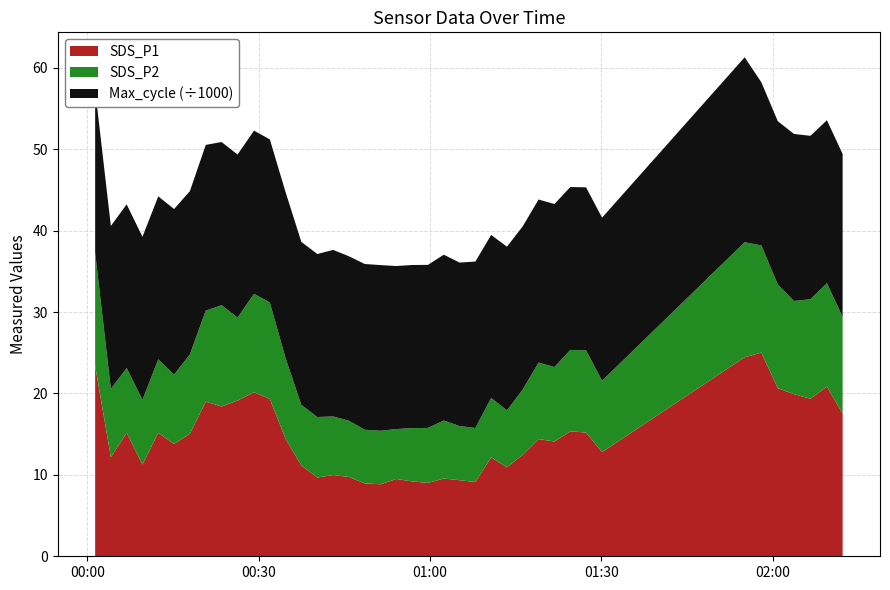

Reading left to right, transcribe all the data shown in this chart.

SDS_P1: 2021/01/26 00:01:21=23.4	2021/01/26 00:04:06=12.2	2021/01/26 00:06:52=15.2	2021/01/26 00:09:38=11.3	2021/01/26 00:12:24=15.2	2021/01/26 00:15:10=13.8	2021/01/26 00:17:56=15.1	2021/01/26 00:20:43=19.0	2021/01/26 00:23:29=18.4	2021/01/26 00:26:17=19.1	2021/01/26 00:29:10=20.1	2021/01/26 00:31:56=19.3	2021/01/26 00:34:41=14.4	2021/01/26 00:37:27=11.2	2021/01/26 00:40:15=9.7	2021/01/26 00:43:01=10.0	2021/01/26 00:45:47=9.8	2021/01/26 00:48:33=8.9	2021/01/26 00:51:19=8.8	2021/01/26 00:54:05=9.5	2021/01/26 00:56:50=9.2	2021/01/26 00:59:37=9.0	2021/01/26 01:02:23=9.6	2021/01/26 01:05:09=9.3	2021/01/26 01:07:55=9.1	2021/01/26 01:10:41=12.2	2021/01/26 01:13:27=10.9	2021/01/26 01:16:13=12.5	2021/01/26 01:18:59=14.4	2021/01/26 01:21:46=14.1	2021/01/26 01:24:32=15.3	2021/01/26 01:27:18=15.2	2021/01/26 01:30:06=12.8	2021/01/26 01:55:04=24.4	2021/01/26 01:57:59=25.0	2021/01/26 02:00:52=20.6	2021/01/26 02:03:42=19.9	2021/01/26 02:06:35=19.4	2021/01/26 02:09:28=20.9	2021/01/26 02:12:13=17.5
SDS_P2: 2021/01/26 00:01:21=13.9	2021/01/26 00:04:06=8.4	2021/01/26 00:06:52=8.0	2021/01/26 00:09:38=8.0	2021/01/26 00:12:24=9.0	2021/01/26 00:15:10=8.5	2021/01/26 00:17:56=9.8	2021/01/26 00:20:43=11.2	2021/01/26 00:23:29=12.4	2021/01/26 00:26:17=10.2	2021/01/26 00:29:10=12.1	2021/01/26 00:31:56=11.8	2021/01/26 00:34:41=9.9	2021/01/26 00:37:27=7.5	2021/01/26 00:40:15=7.4	2021/01/26 00:43:01=7.2	2021/01/26 00:45:47=6.9	2021/01/26 00:48:33=6.6	2021/01/26 00:51:19=6.6	2021/01/26 00:54:05=6.1	2021/01/26 00:56:50=6.5	2021/01/26 00:59:37=6.8	2021/01/26 01:02:23=7.1	2021/01/26 01:05:09=6.7	2021/01/26 01:07:55=6.6	2021/01/26 01:10:41=7.3	2021/01/26 01:13:27=7.0	2021/01/26 01:16:13=8.0	2021/01/26 01:18:59=9.4	2021/01/26 01:21:46=9.2	2021/01/26 01:24:32=10.0	2021/01/26 01:27:18=10.1	2021/01/26 01:30:06=8.8	2021/01/26 01:55:04=14.1	2021/01/26 01:57:59=13.2	2021/01/26 02:00:52=12.8	2021/01/26 02:03:42=11.4	2021/01/26 02:06:35=12.2	2021/01/26 02:09:28=12.7	2021/01/26 02:12:13=11.9
Max_cycle: 2021/01/26 00:01:21=20021.0	2021/01/26 00:04:06=20022.0	2021/01/26 00:06:52=20108.0	2021/01/26 00:09:38=20033.0	2021/01/26 00:12:24=20022.0	2021/01/26 00:15:10=20343.0	2021/01/26 00:17:56=20061.0	2021/01/26 00:20:43=20362.0	2021/01/26 00:23:29=20049.0	2021/01/26 00:26:17=20029.0	2021/01/26 00:29:10=20048.0	2021/01/26 00:31:56=20033.0	2021/01/26 00:34:41=20405.0	2021/01/26 00:37:27=20025.0	2021/01/26 00:40:15=20025.0	2021/01/26 00:43:01=20462.0	2021/01/26 00:45:47=20212.0	2021/01/26 00:48:33=20361.0	2021/01/26 00:51:19=20357.0	2021/01/26 00:54:05=20029.0	2021/01/26 00:56:50=20037.0	2021/01/26 00:59:37=20033.0	2021/01/26 01:02:23=20373.0	2021/01/26 01:05:09=20086.0	2021/01/26 01:07:55=20449.0	2021/01/26 01:10:41=20030.0	2021/01/26 01:13:27=20108.0	2021/01/26 01:16:13=20044.0	2021/01/26 01:18:59=20033.0	2021/01/26 01:21:46=20029.0	2021/01/26 01:24:32=20017.0	2021/01/26 01:27:18=20029.0	2021/01/26 01:30:06=20033.0	2021/01/26 01:55:04=22728.0	2021/01/26 01:57:59=20042.0	2021/01/26 02:00:52=20054.0	2021/01/26 02:03:42=20519.0	2021/01/26 02:06:35=20079.0	2021/01/26 02:09:28=20024.0	2021/01/26 02:12:13=20031.0